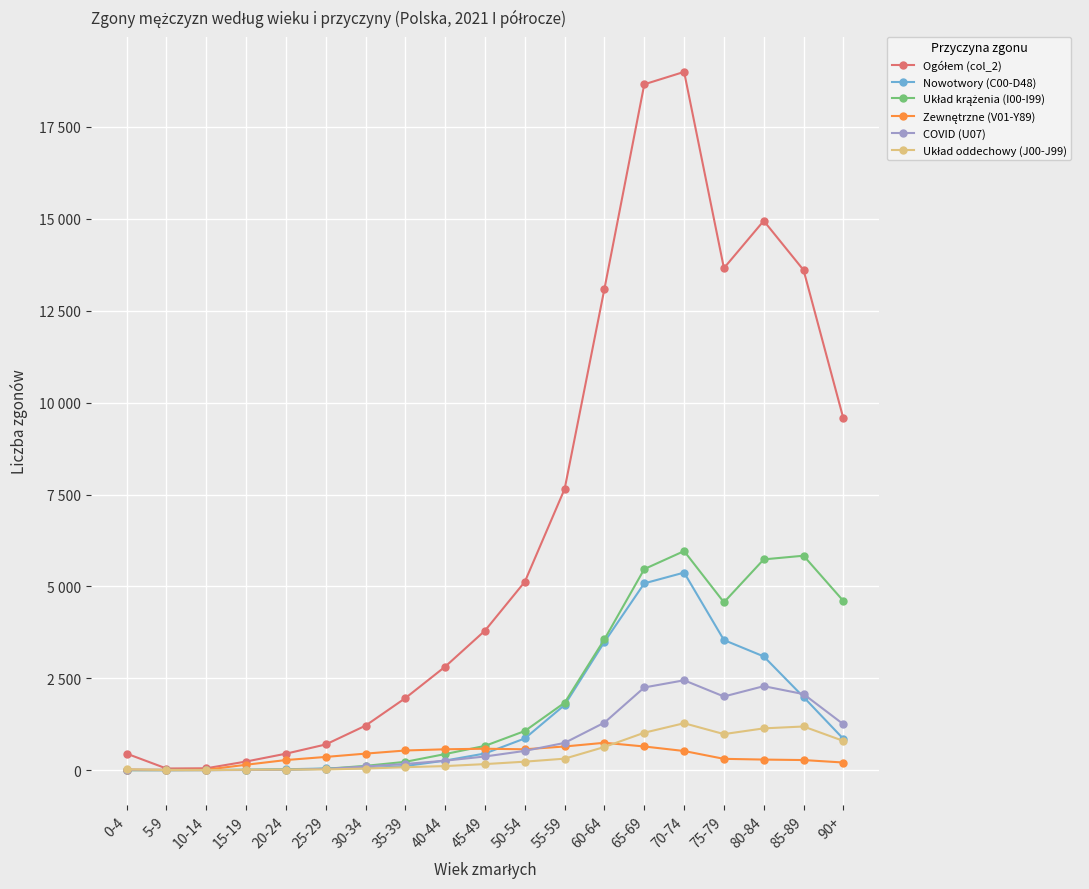

What is the label of the 18th point from the right?

5-9